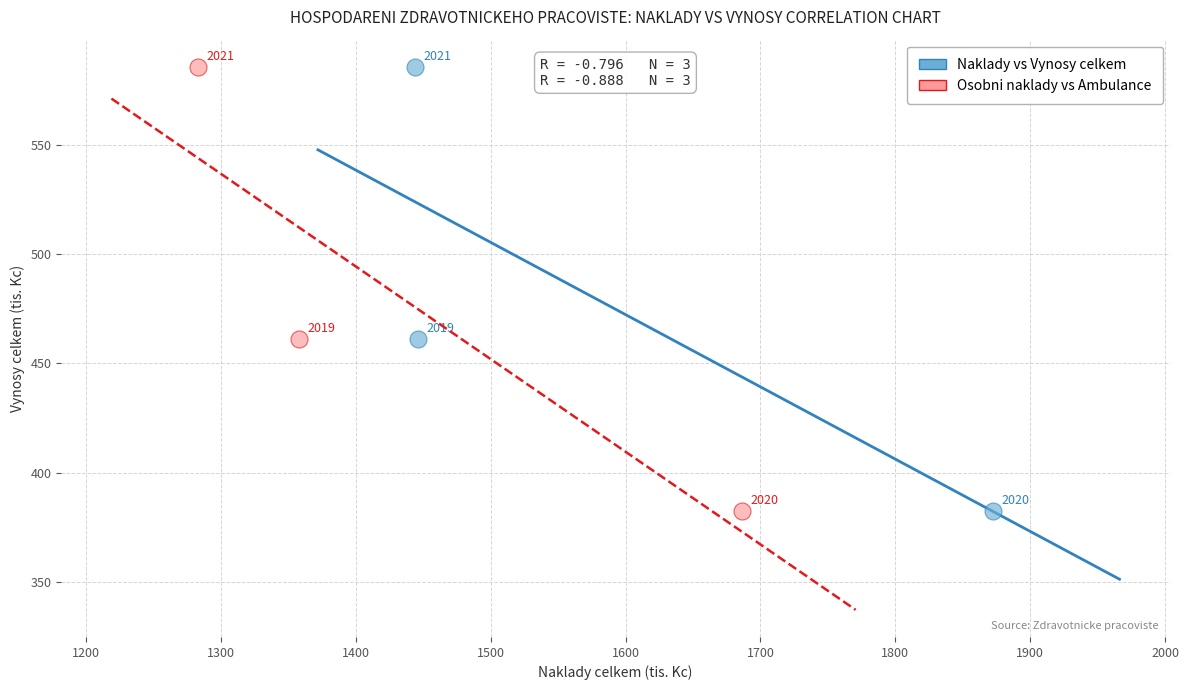

What are all the series names shown in the legend?

Naklady vs Vynosy celkem, Osobni naklady vs Ambulance